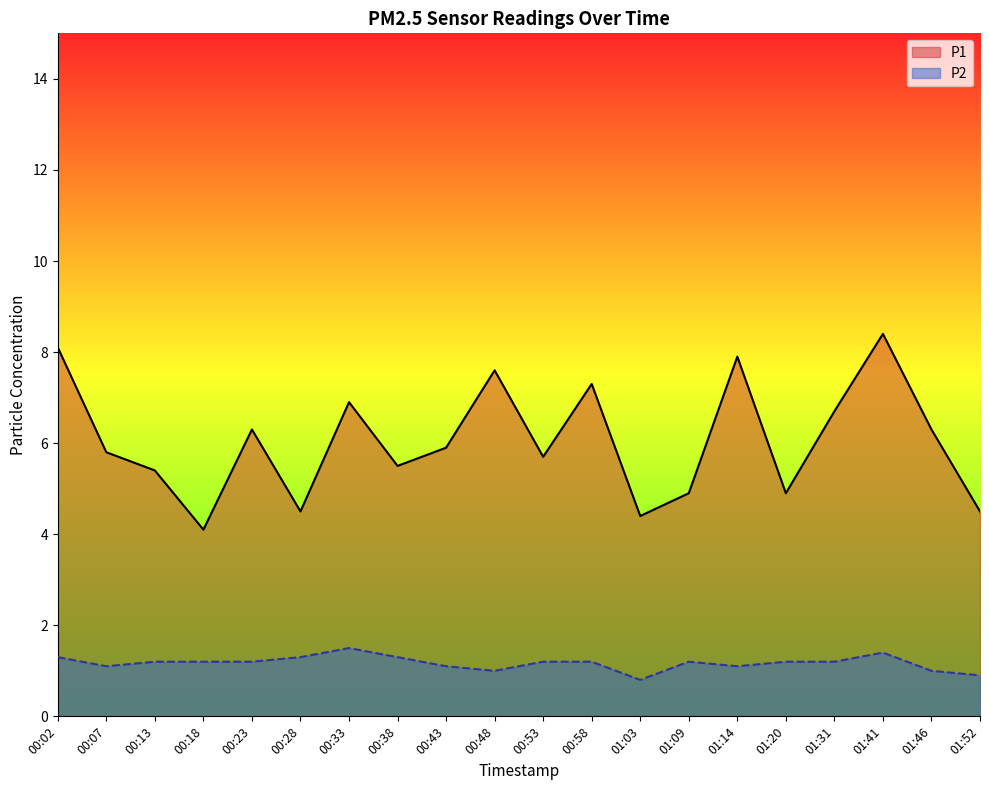

What is the label of the 16th point from the right?

00:23